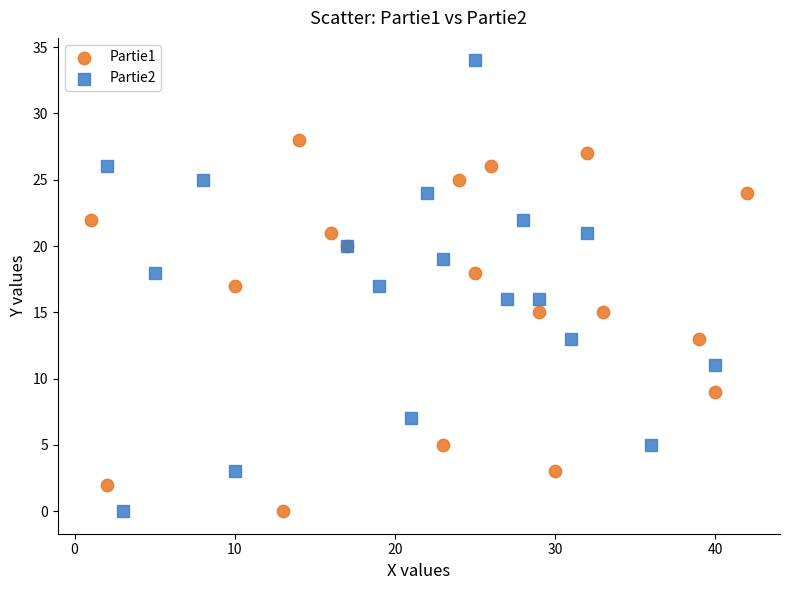

Which series has the largest Y range (max minus min)?

Partie2